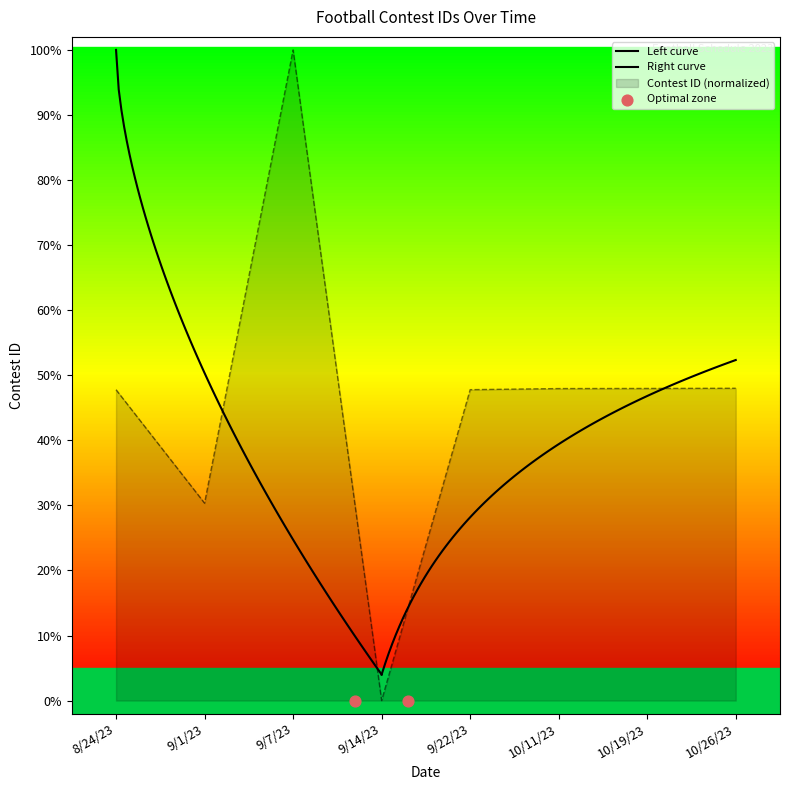

Which has a higher value, 8/24/23 or 10/26/23?

10/26/23